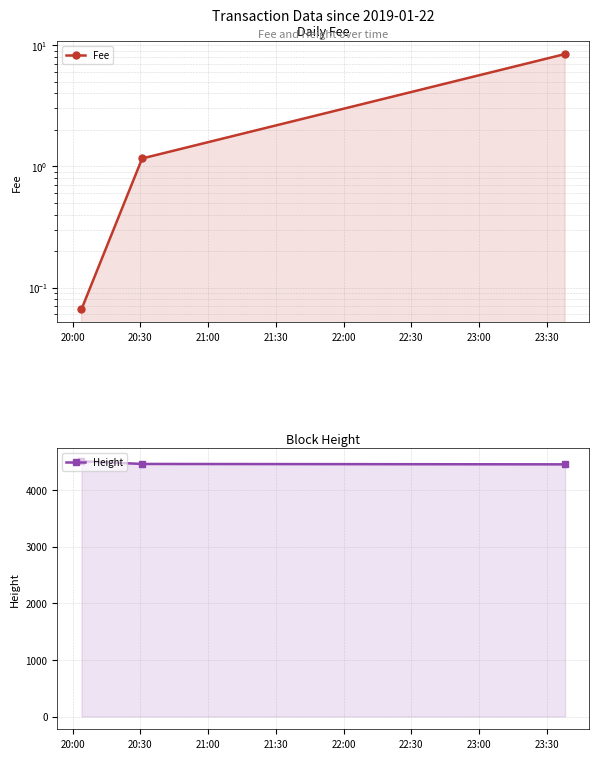

What is the maximum value for Height?

4507.0